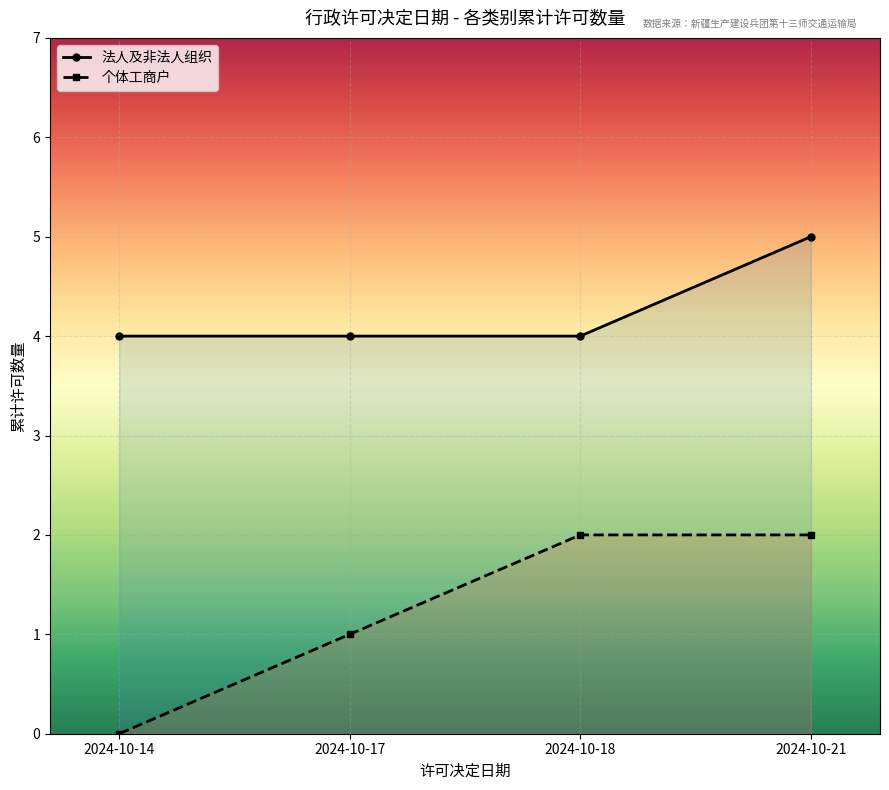

What is the total value across all series at 2024-10-17?

5